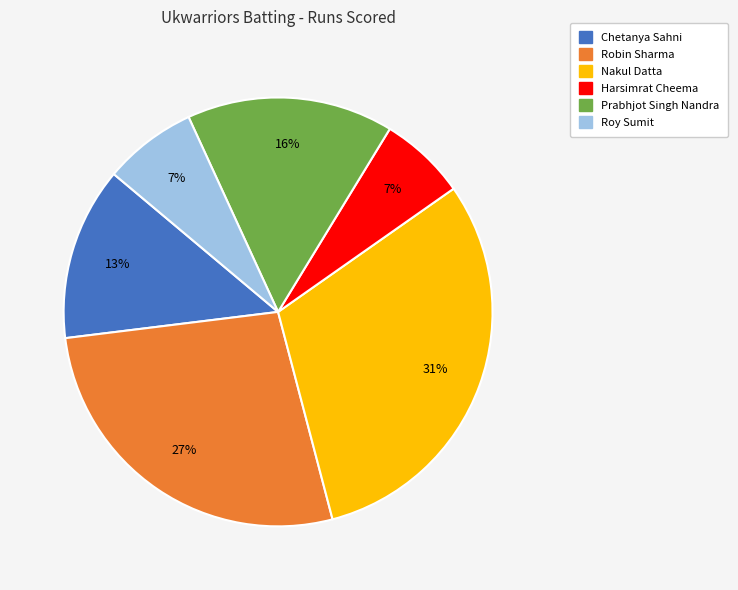

To the nearest percent, what portion does Chetanya Sahni represent?

13%